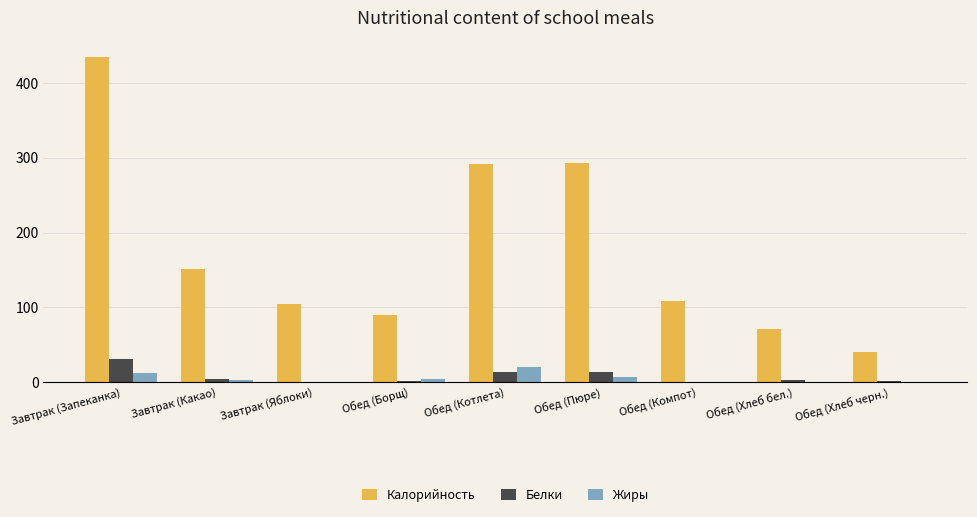

Which series has the largest total across all categories?

Калорийность